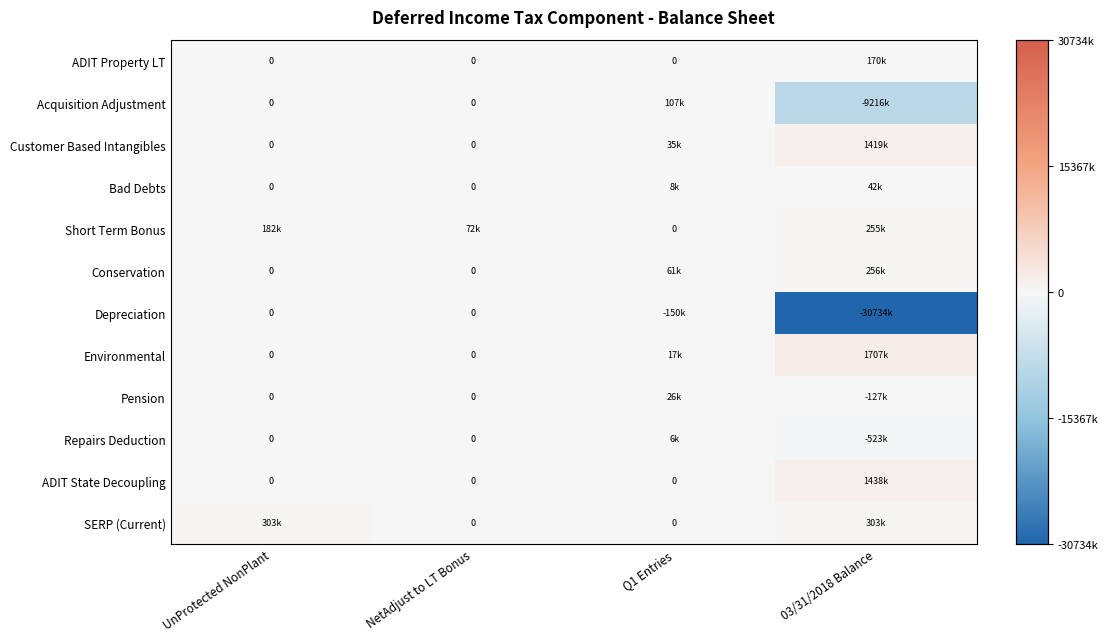

What is the total value across all series at 03/31/2018 Balance?

-35010560